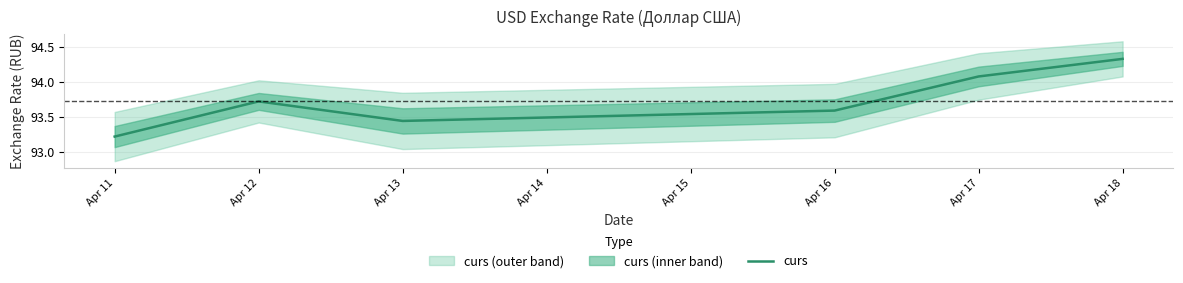

The curs series shows 64.7 at Apr 18. True or false?

False